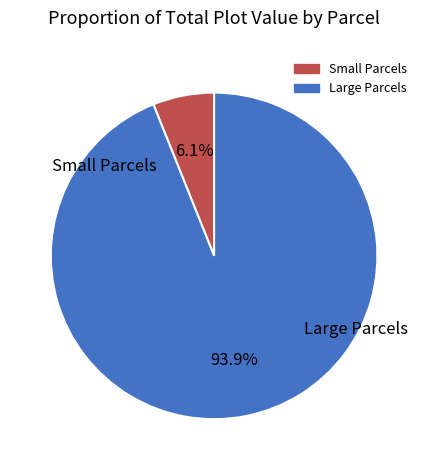

How many slices are in this pie chart?

2